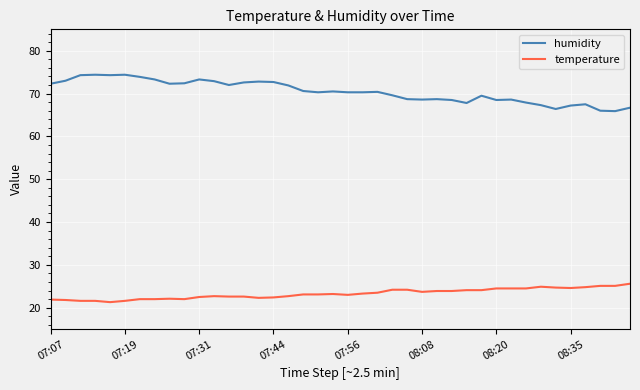

Which series has the widest spread of values?

humidity